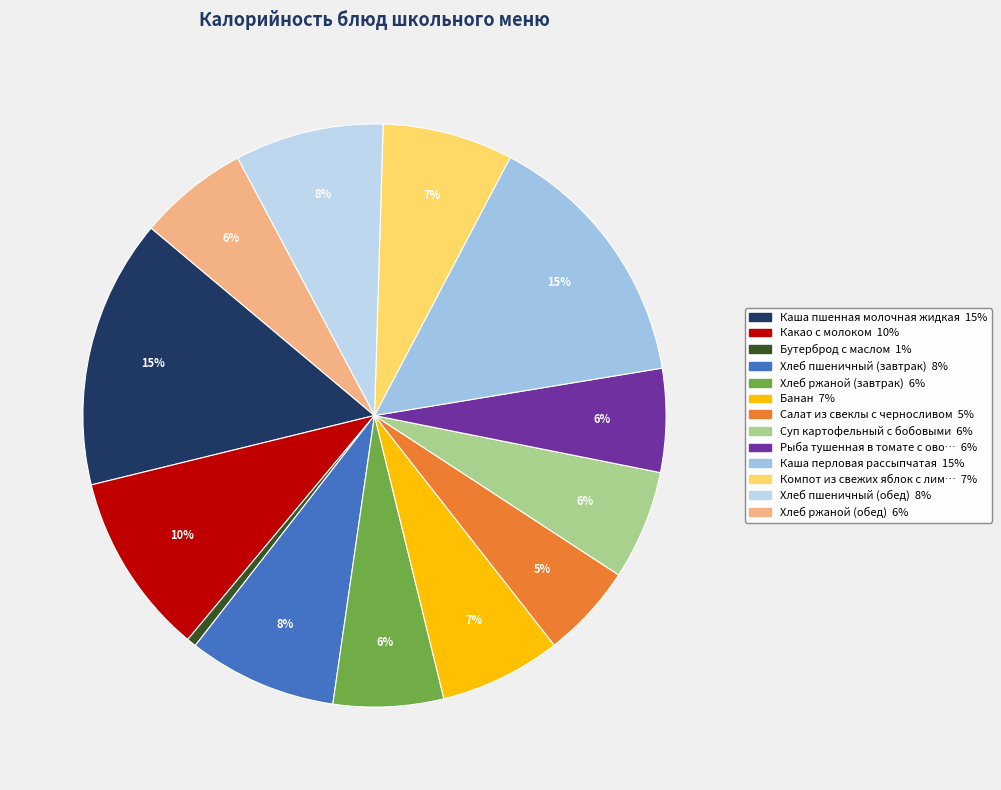

Which slice is the largest?

Каша пшенная молочная жидкая